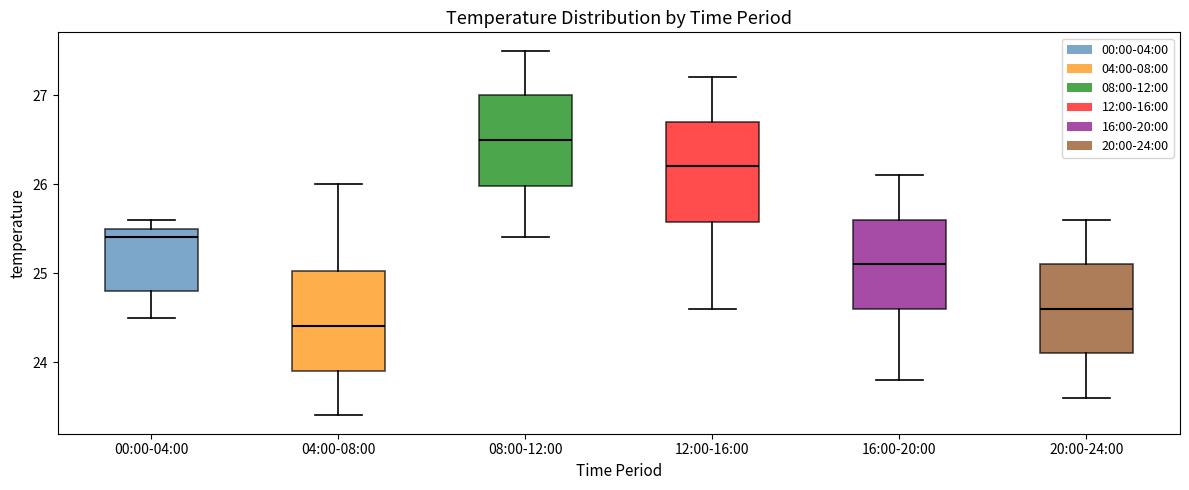

Where does the lower whisker of the box for 00:00-04:00 end on the y-axis? The values are not printed on the chart, so give them approximately, as read against the axis.

24.5